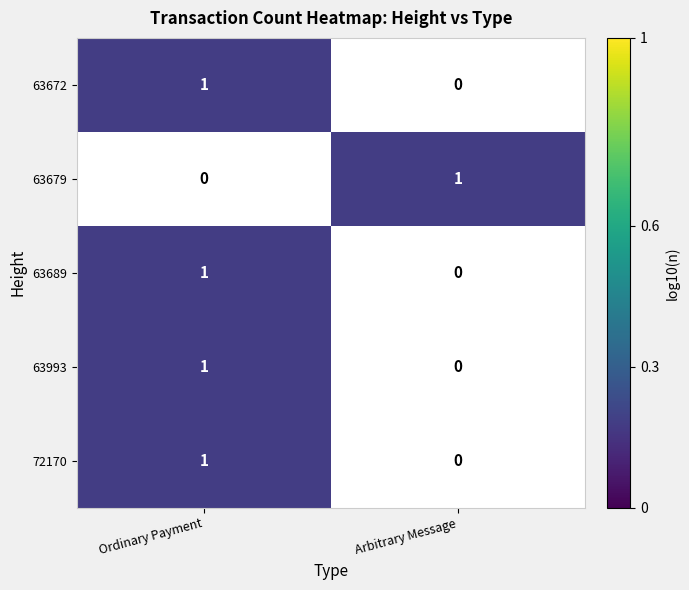

At which label is Ordinary Payment closest to 1?

63993